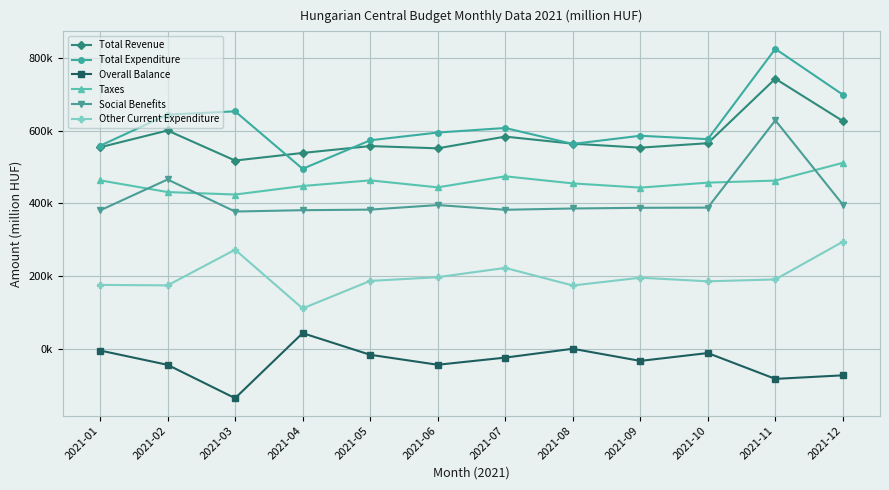

At which label does Other Current Expenditure first exceed 190969?

2021-03